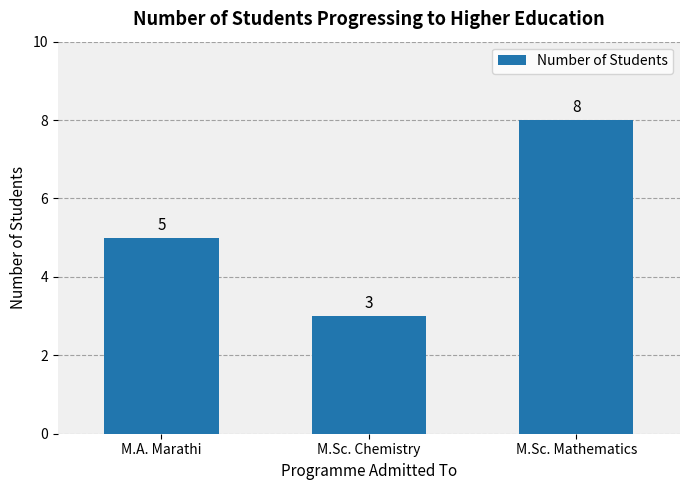

What is the label of the 2nd bar from the left?

M.Sc. Chemistry